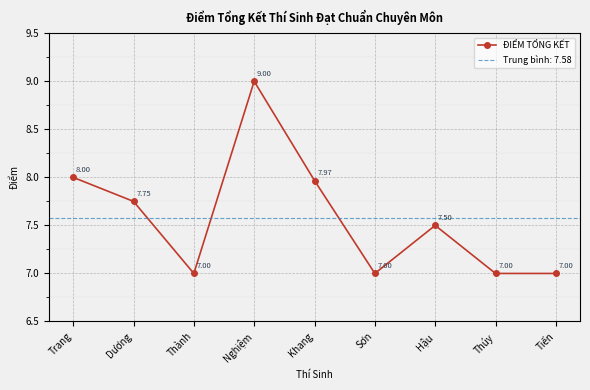

Which category has the lowest value across all series?

Thành